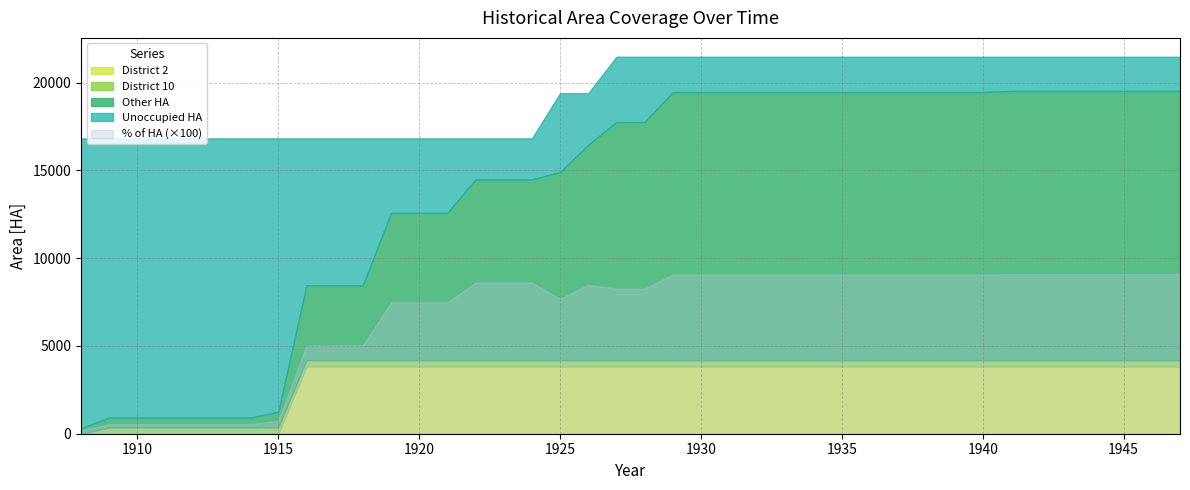

What is the sum of all Percent of HA values?

2726.1